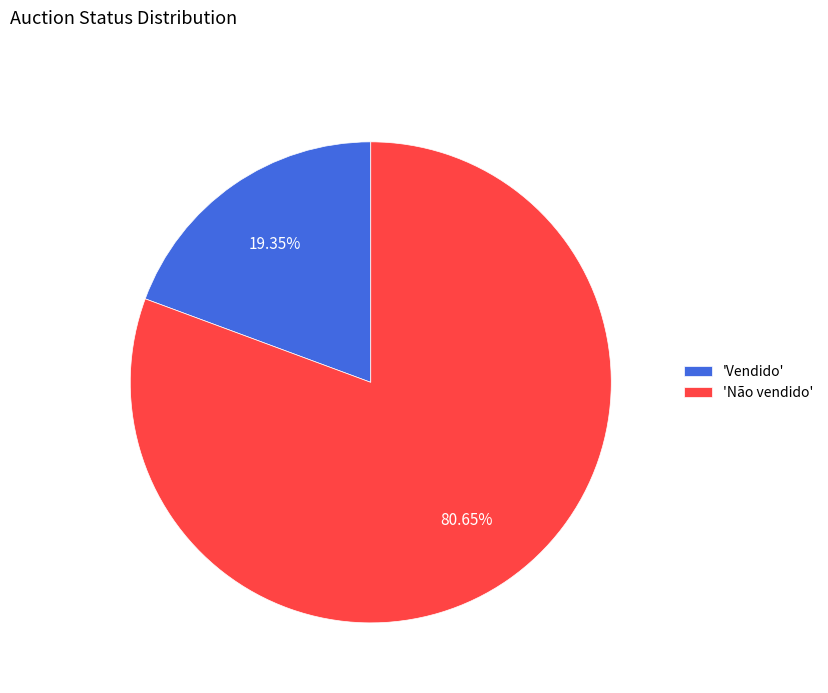

To the nearest percent, what is the difference between the largest and smallest slice percentages?

61%